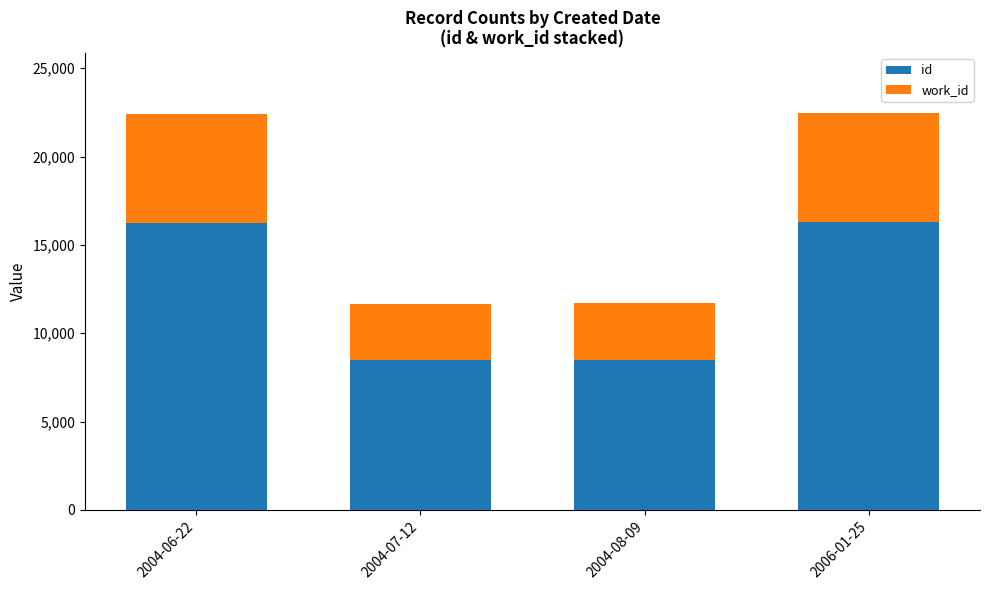

What is the difference between the second highest and minimum values in the id series?

7796